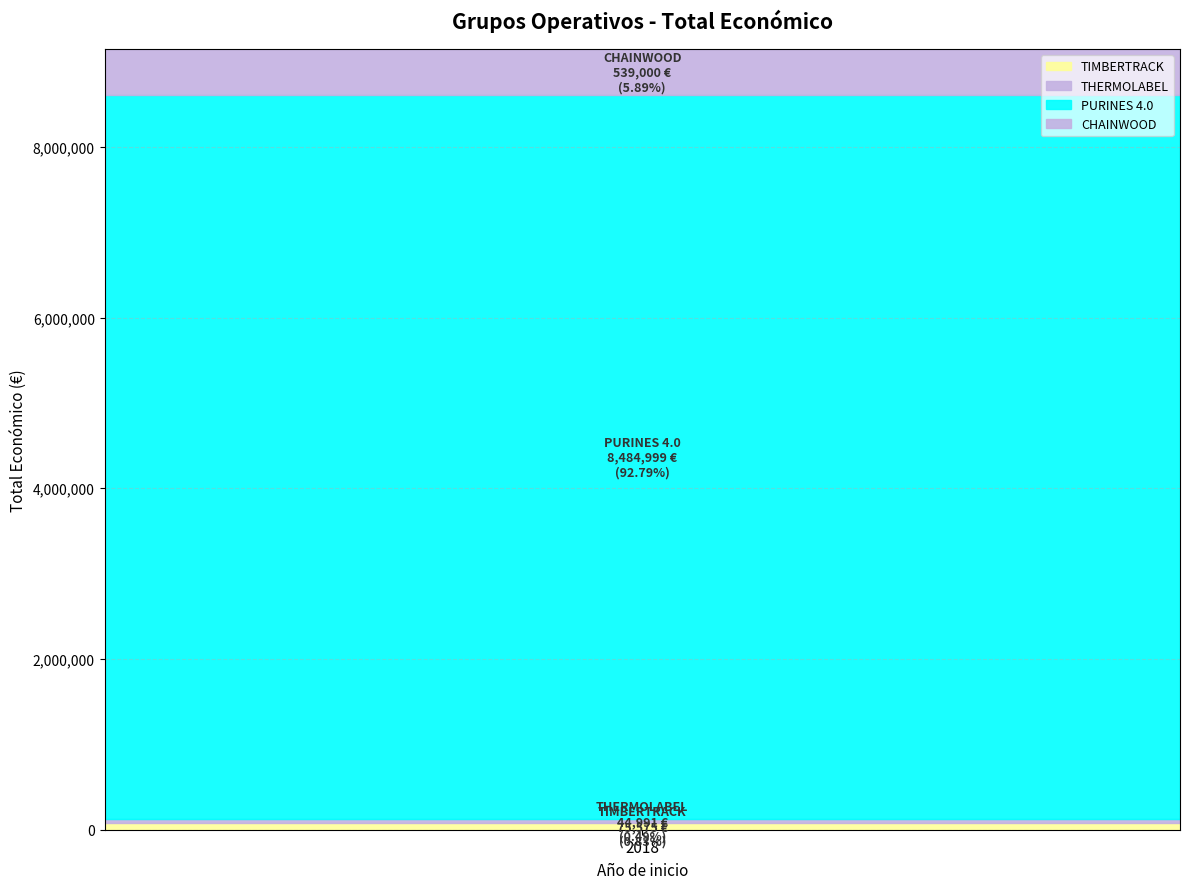

Is this an area chart (filled region under the line)?

No